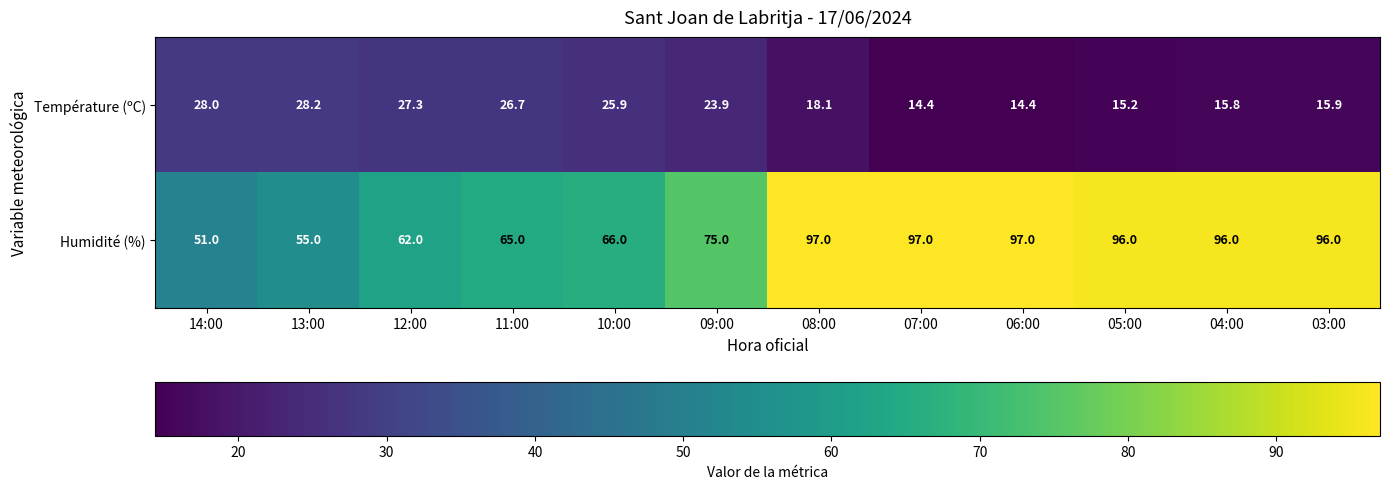

Rank the series by their average value, from highest to lowest.

Humidité (%), Température (ºC)